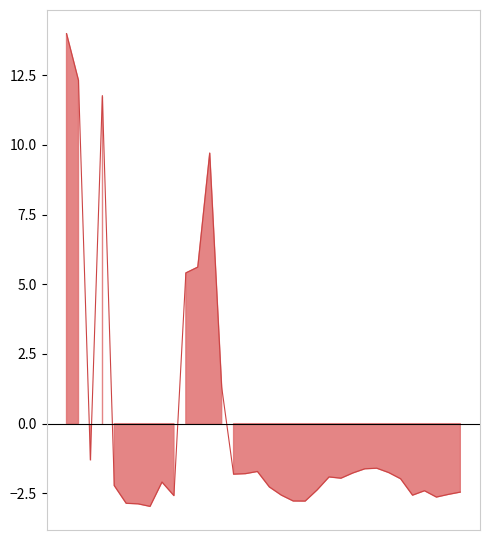

How many points are higher than both their immediate neighbors (excluding endpoints)?

7